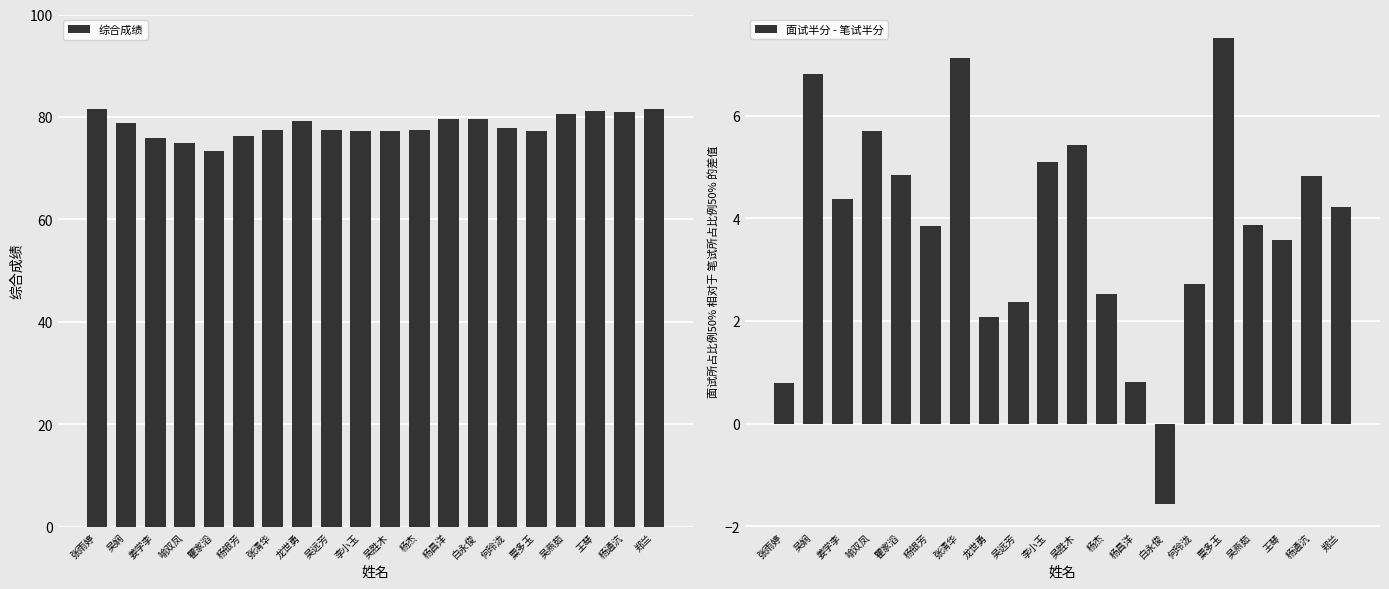

Is it true that 综合成绩 equals 96.3 at 瞿家滔?

False